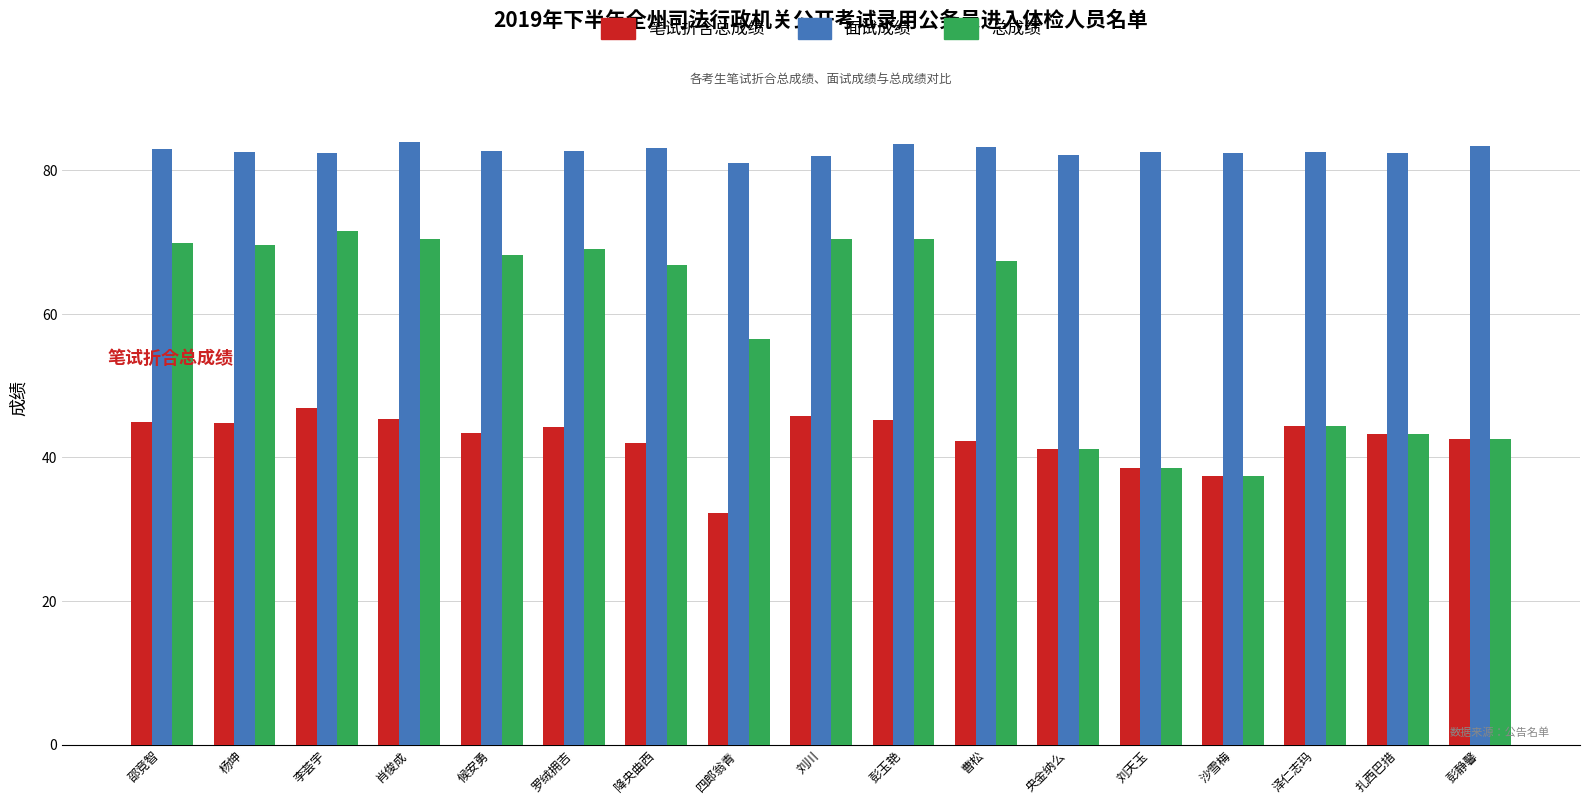

What is the value of the 面试成绩 bar at the 13th from the left?

82.6